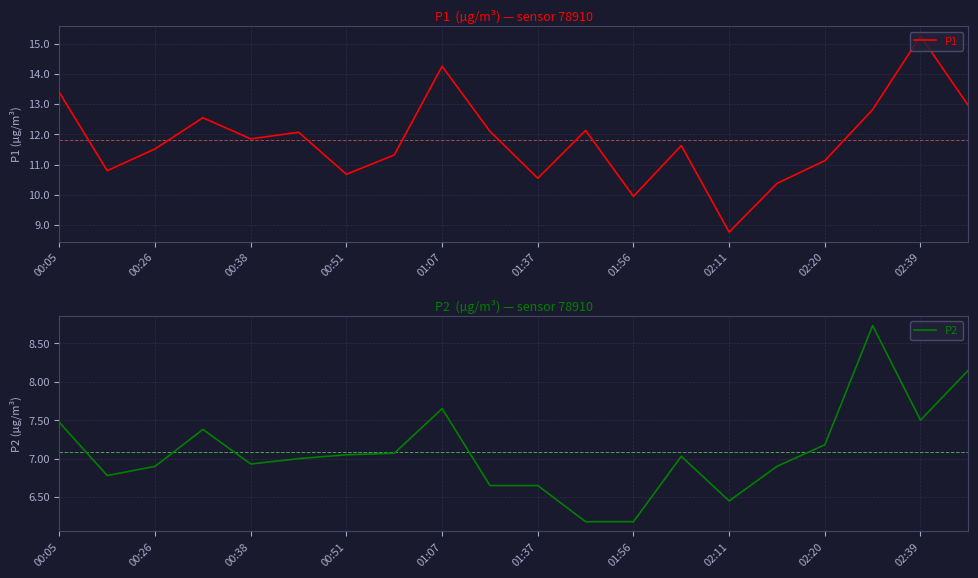

Where does the P1 series first go above 11?

00:05